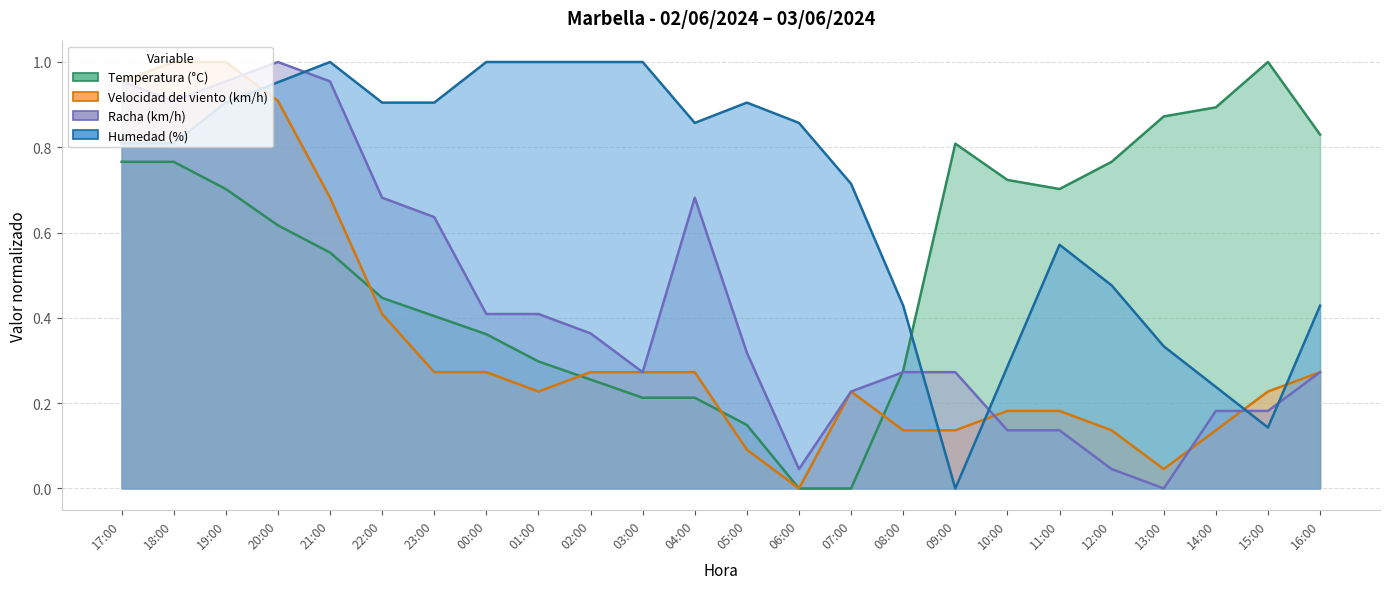

Rank the categories by Humedad (%) value from lowest to highest.

09:00, 15:00, 14:00, 10:00, 13:00, 08:00, 16:00, 12:00, 11:00, 07:00, 17:00, 18:00, 04:00, 06:00, 19:00, 22:00, 23:00, 05:00, 20:00, 21:00, 00:00, 01:00, 02:00, 03:00